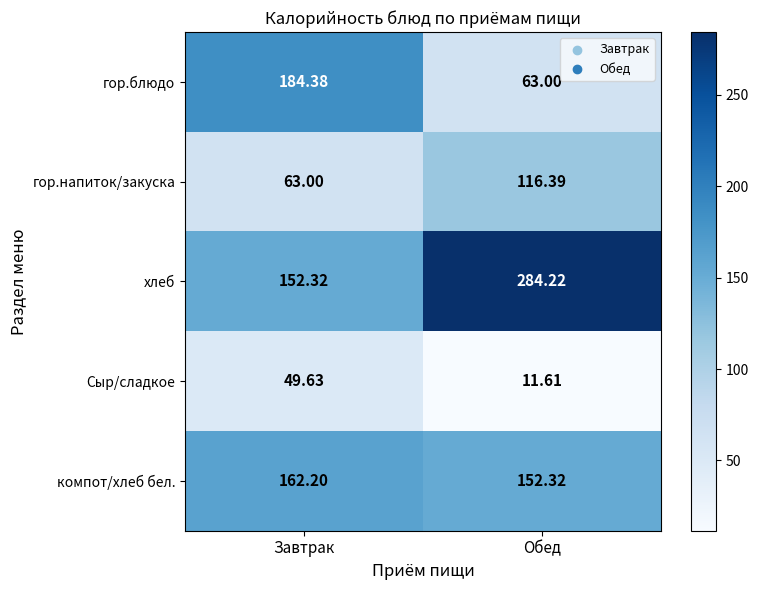

At how many categories does at least one series exceed 42?

2